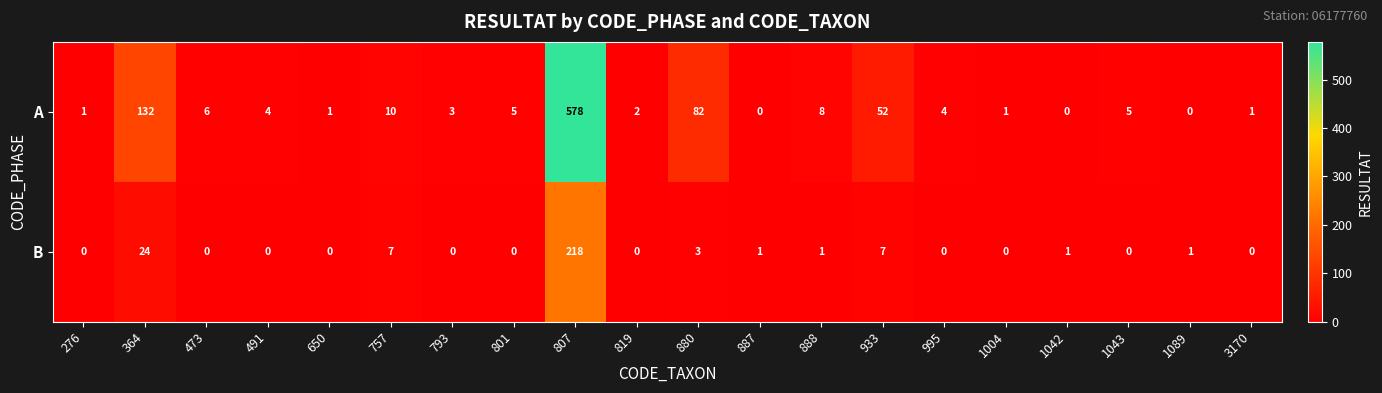

Is the value of A at 819 greater than the value of B at 880?

No